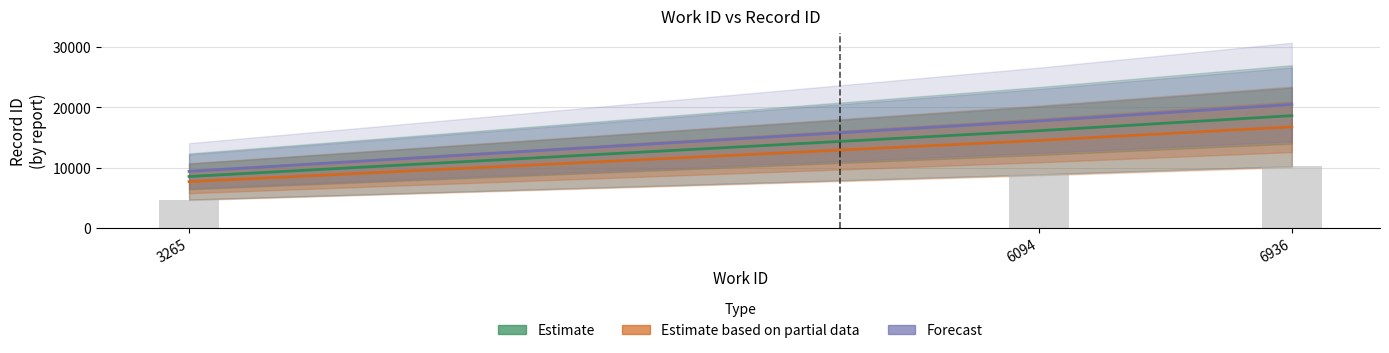

What value does the Estimate based on partial data series have at 3265?

7670.7